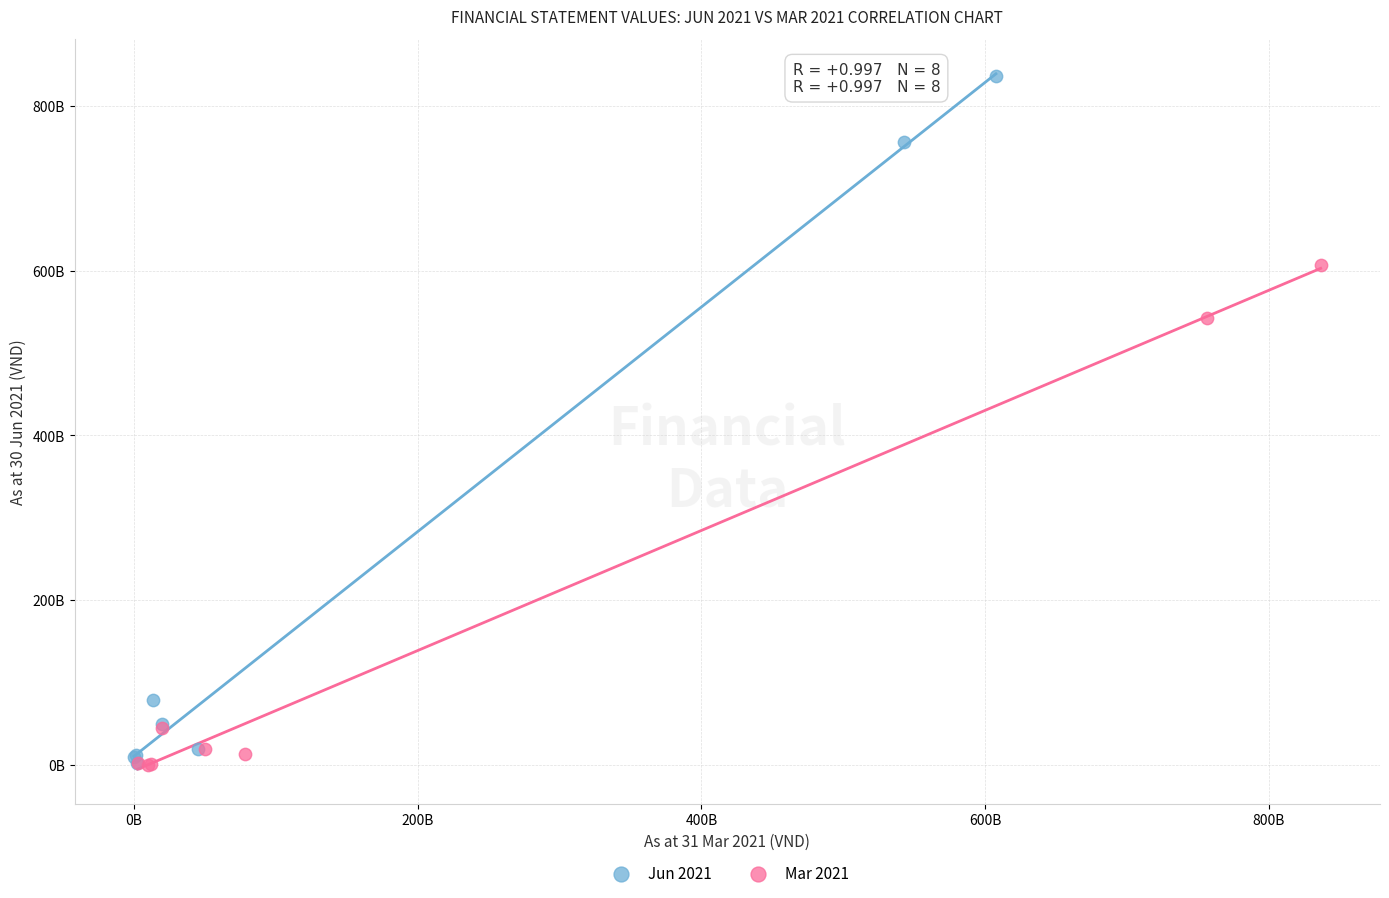

Which series has the widest spread of Y values?

Jun 2021